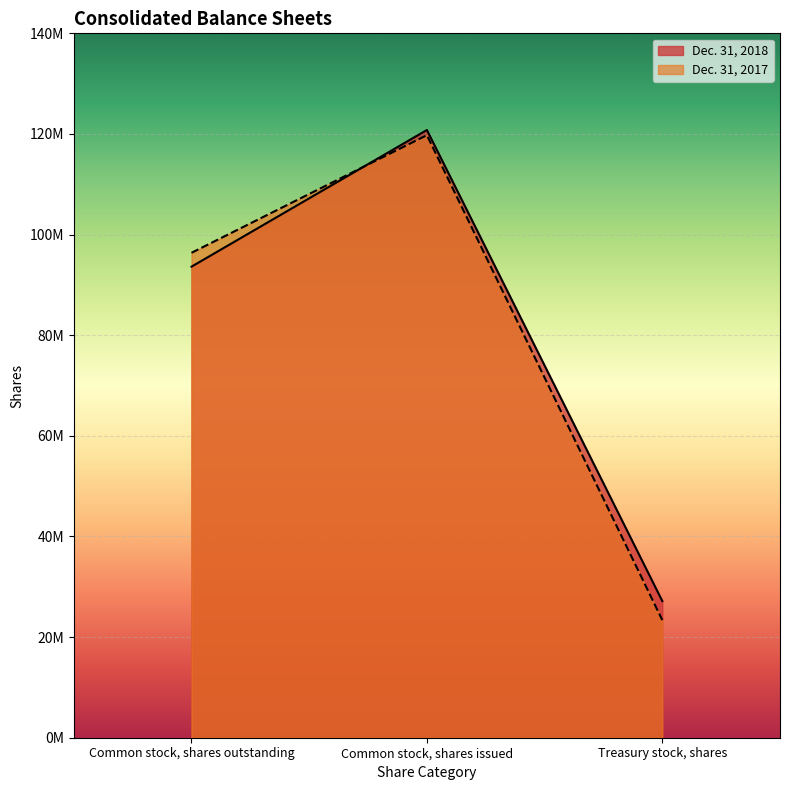

What is the label of the 3rd point from the left?

Treasury stock, shares